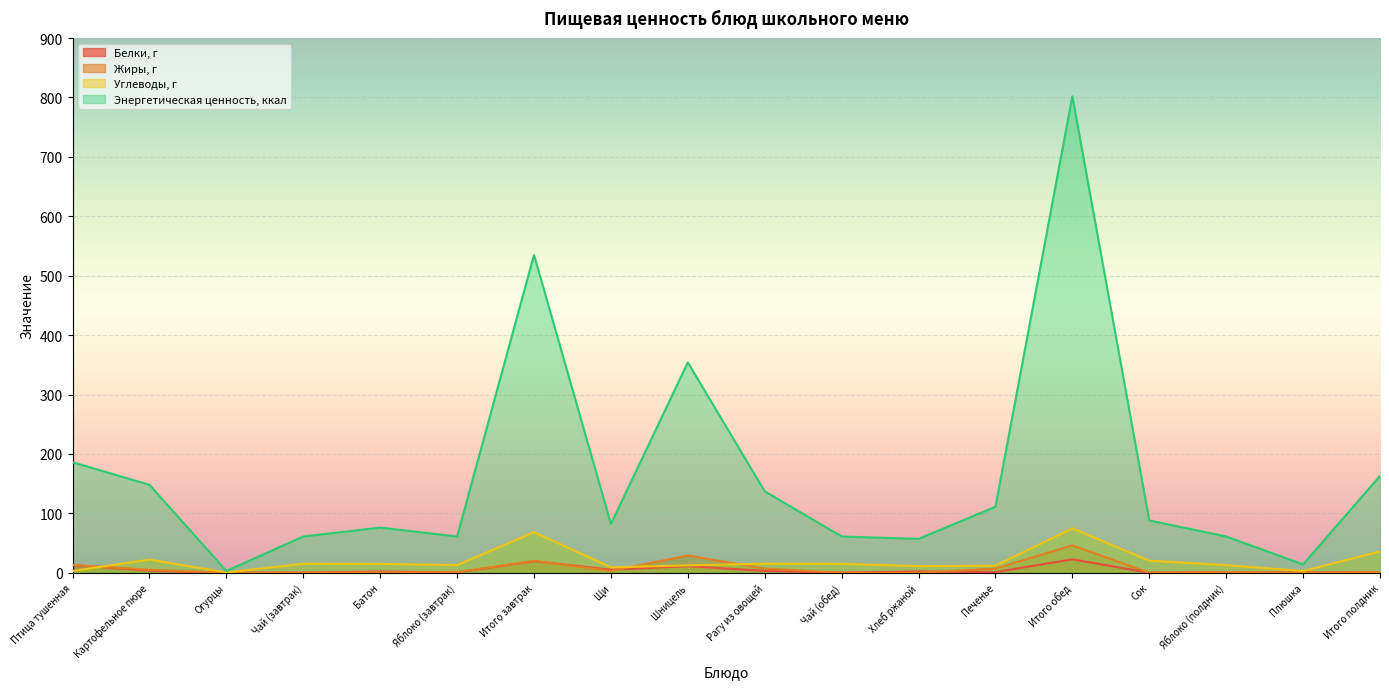

What are all the series names shown in the legend?

Белки, г, Жиры, г, Углеводы, г, Энергетическая ценность, ккал